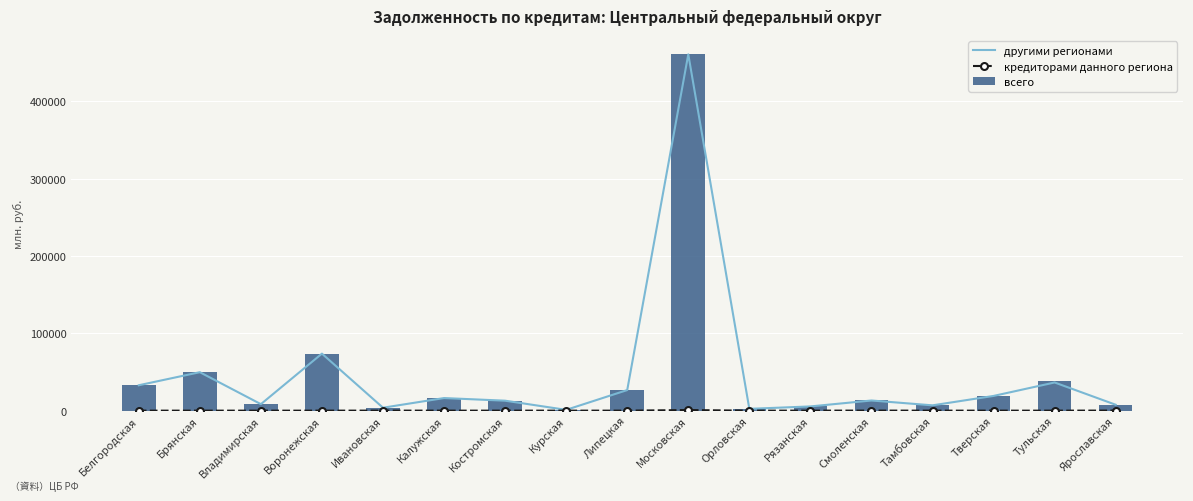

What is the sum of all другими регионами values?

776968